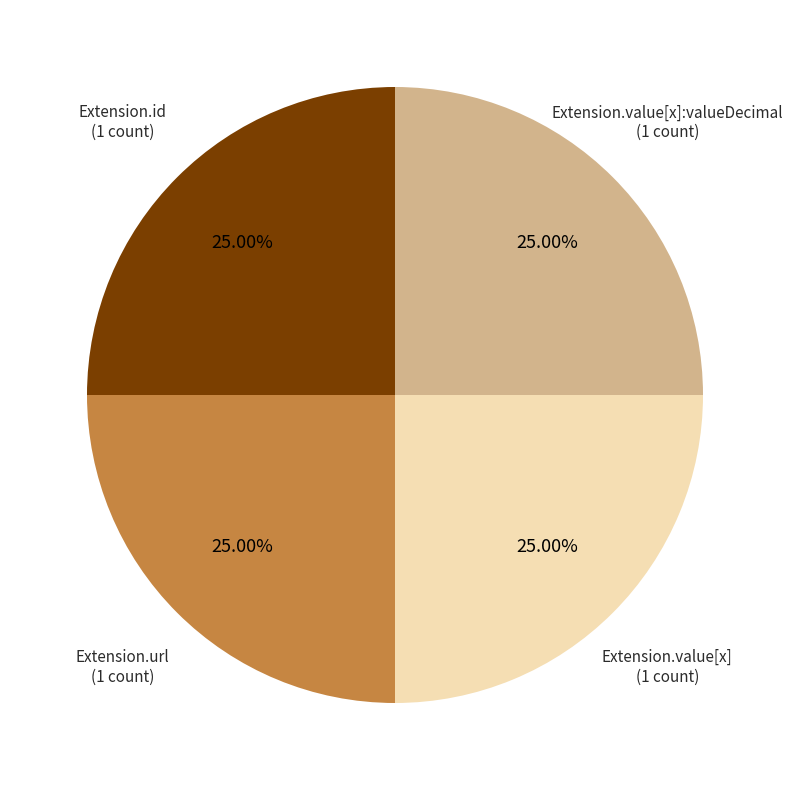

Does any single category account for the majority?

No